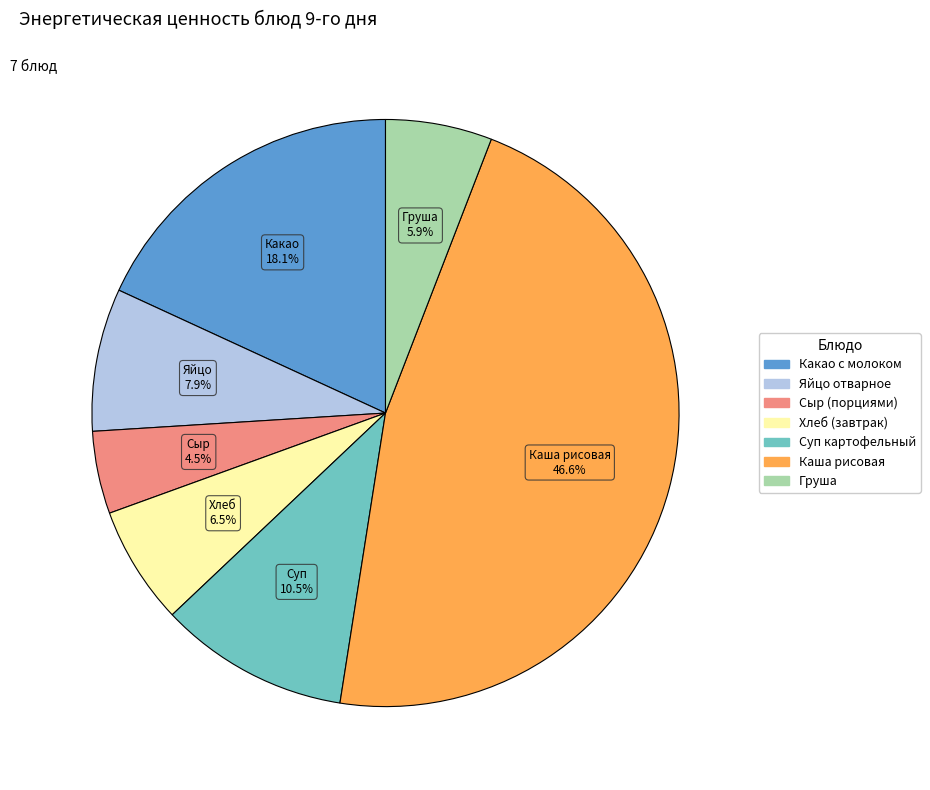

How many segments does this pie chart have?

7